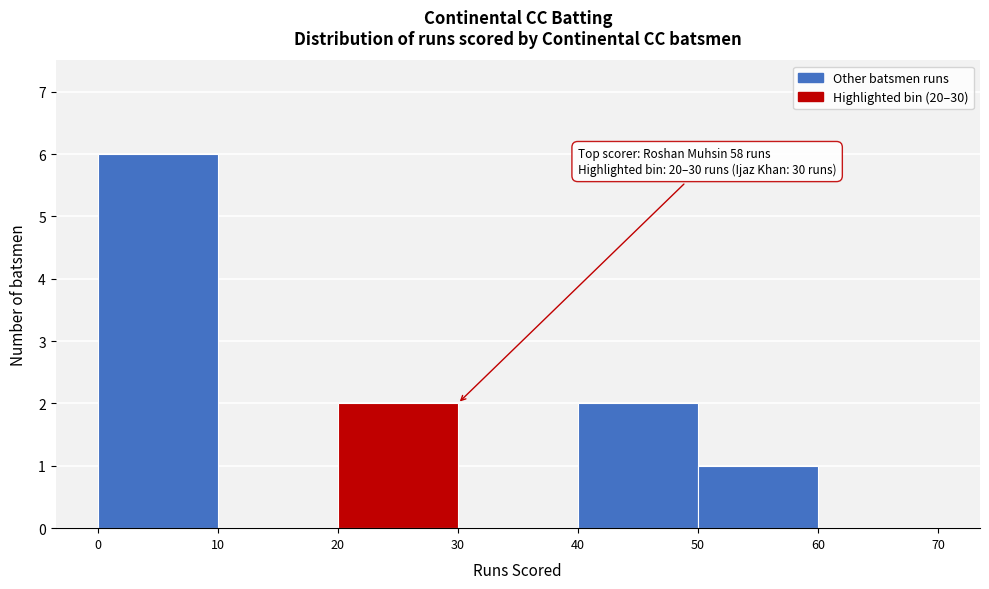

Over which range of the x-axis is the bar tallest?

0 to 10